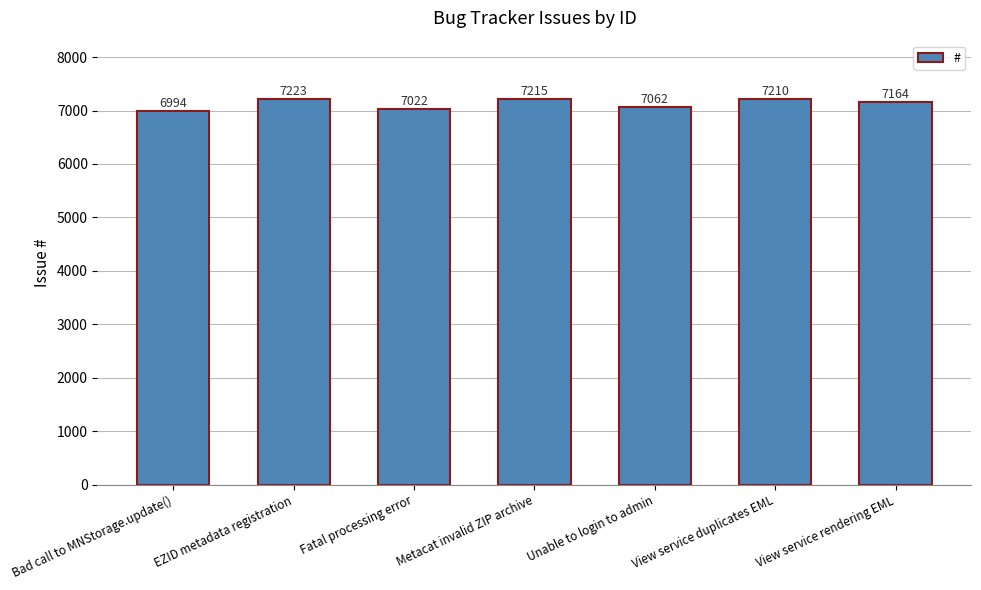

Which has a higher value, Unable to login to admin or Fatal processing error?

Unable to login to admin